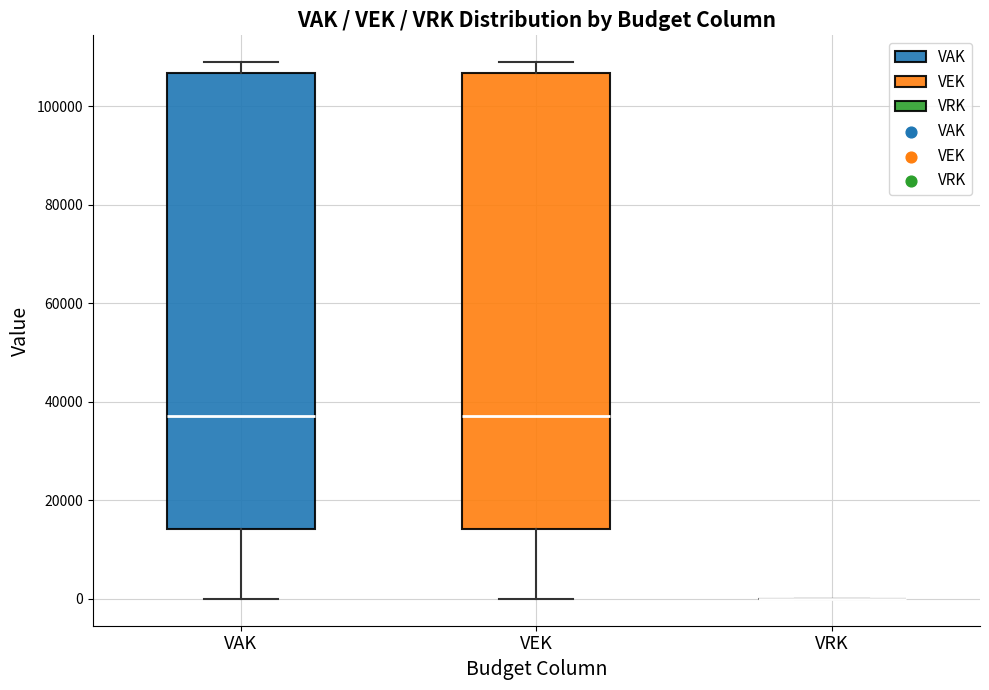

Reading left to right, read every box against the y-axis: the position of its median line, the range the box covers, and the ends of its whiskers. The values are not printed on the chart, so give them approximately, as read against the axis.

VAK: median 38000, box 14000 to 106000, whiskers 0 to 108000
VEK: median 38000, box 14000 to 106000, whiskers 0 to 108000
VRK: box collapsed to a line at 0, whiskers 0 to 0